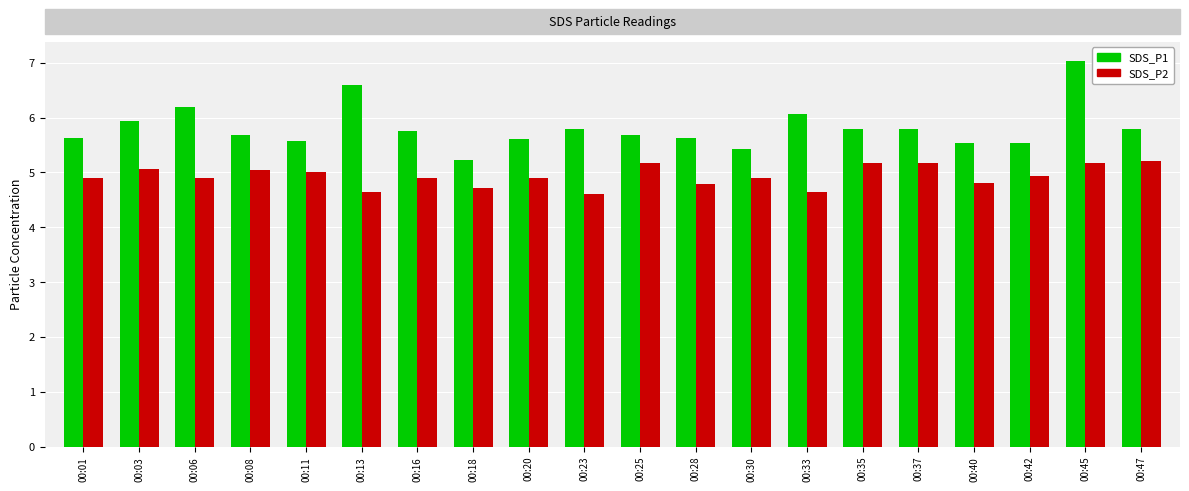

At how many categories does at least one series exceed 7?

1